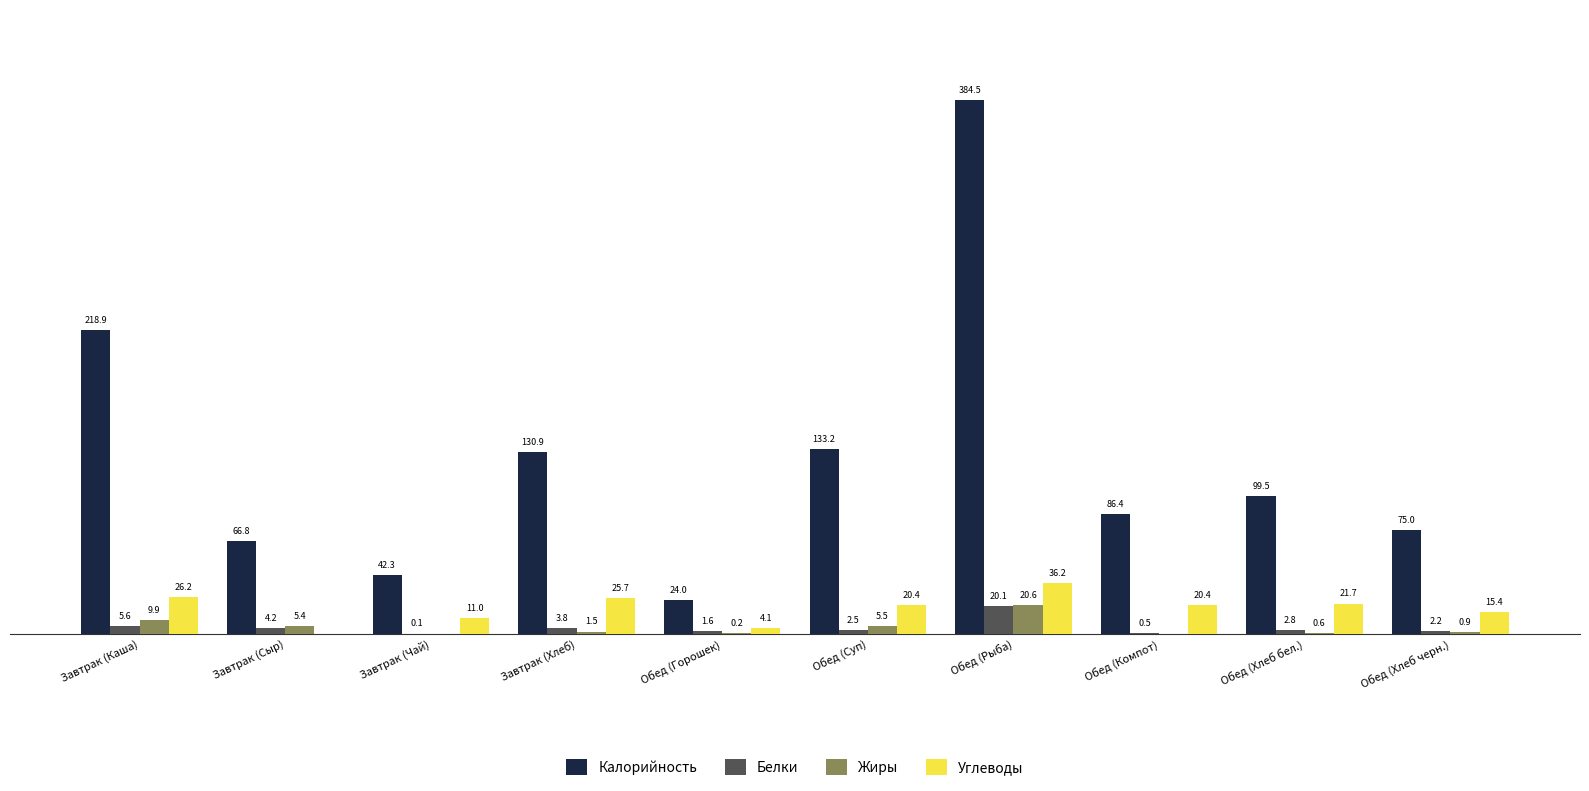

Where is Жиры nearest to the value 10?

Завтрак (Каша)